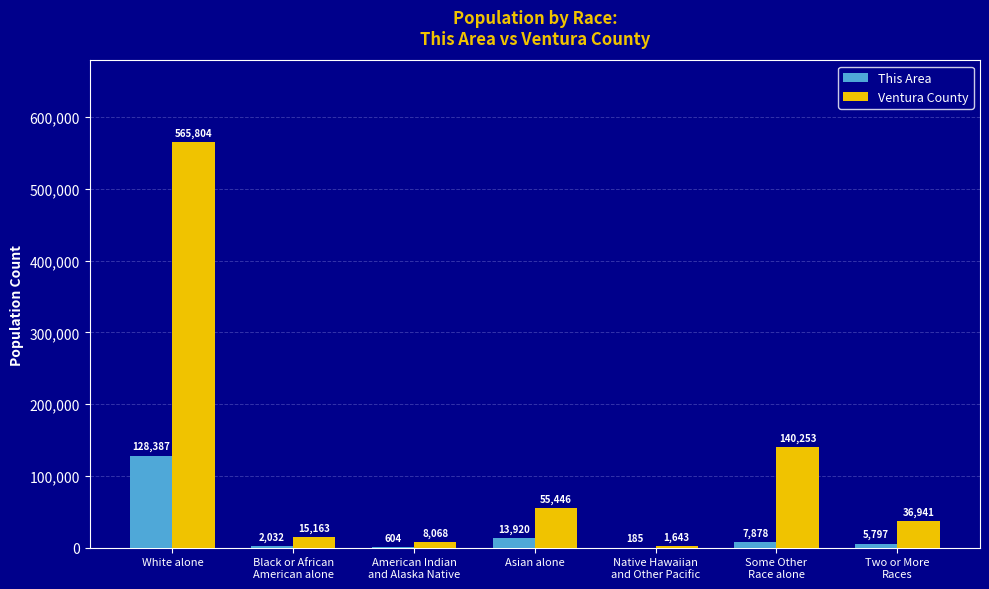

What is the sum of the This Area values at Asian alone and Some Other
Race alone?

21798